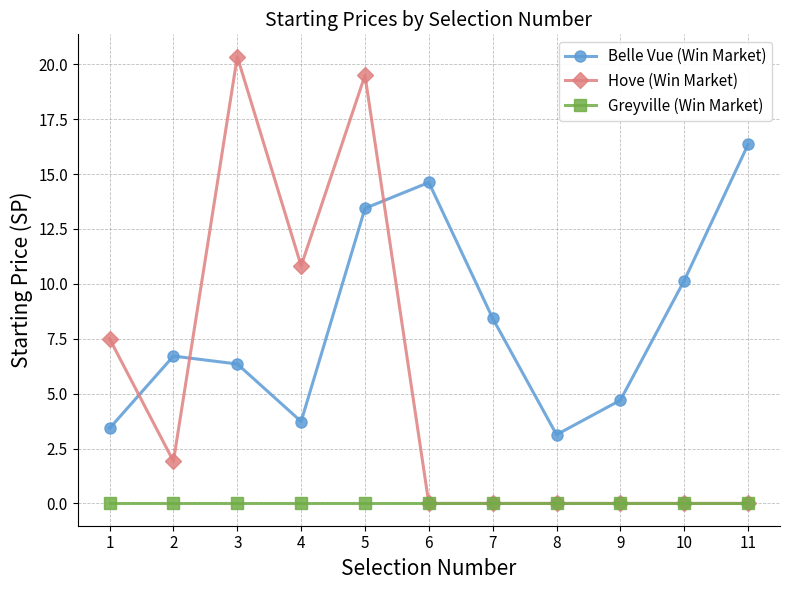

True or false: Greyville (Win Market) and Belle Vue (Win Market) intersect in this chart.

False